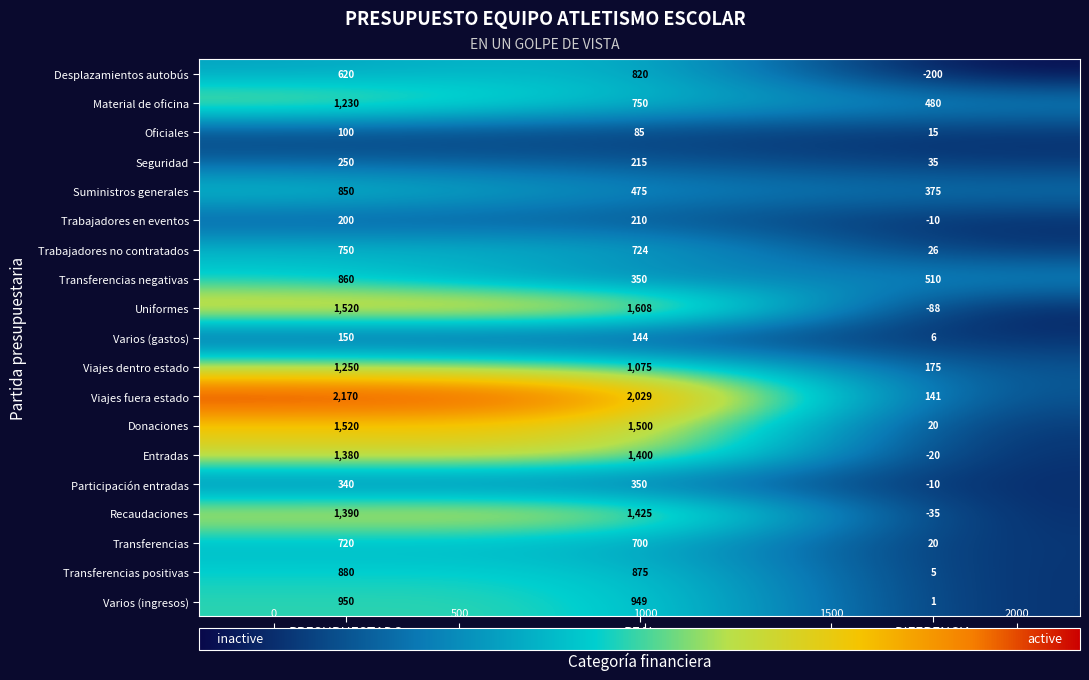

Which series has the largest range (max minus min)?

Viajes fuera estado